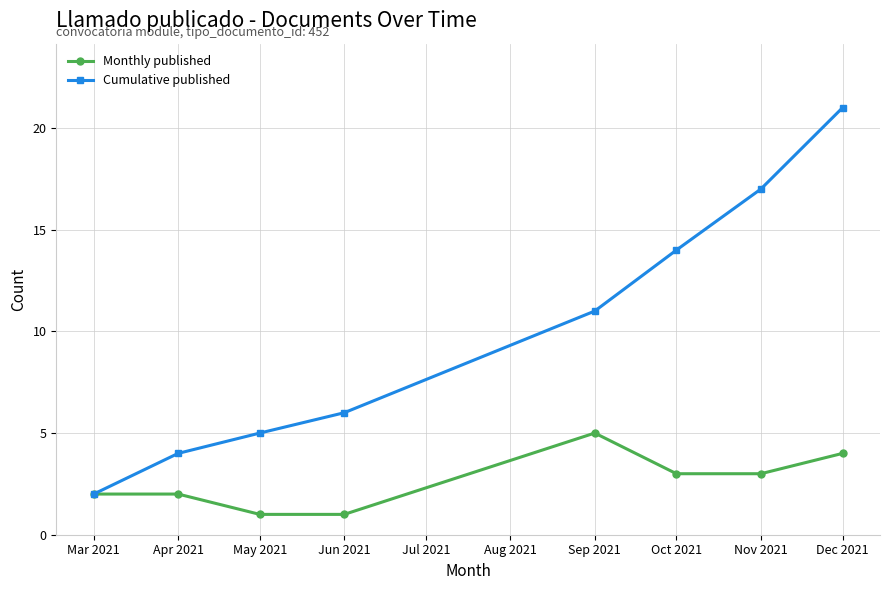

At which category is the sum across all series the highest?

Dec 2021